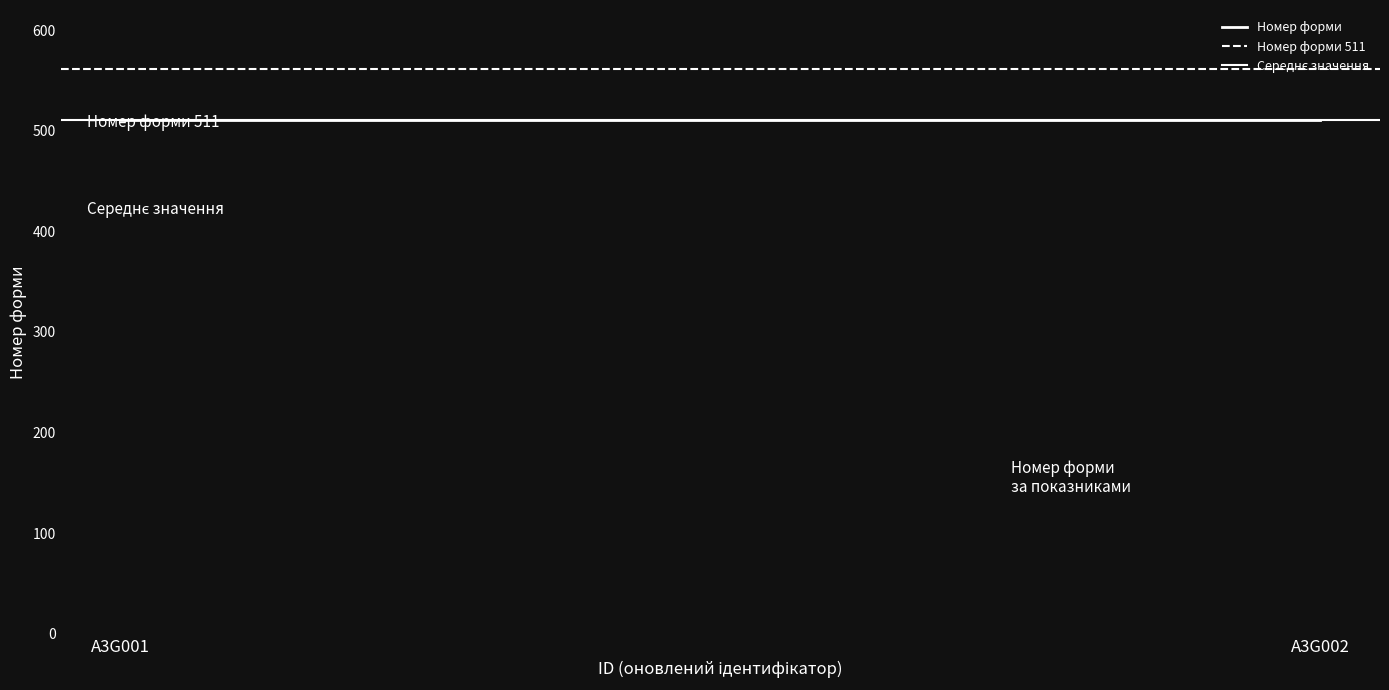

The value of Номер форми at A3G001 is 309. True or false?

False